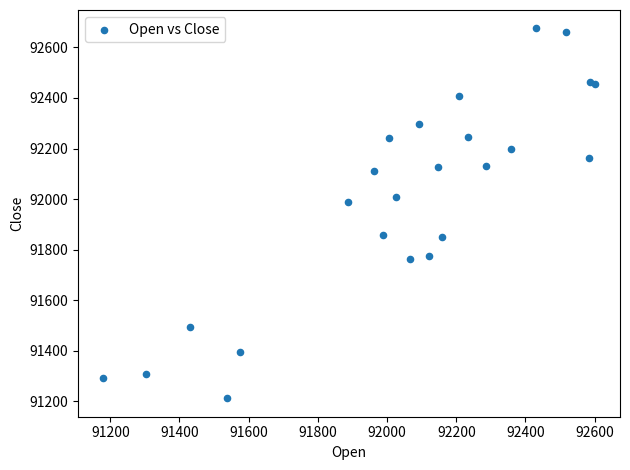

What Y value in the scatter plot is closest to 91943?

91988